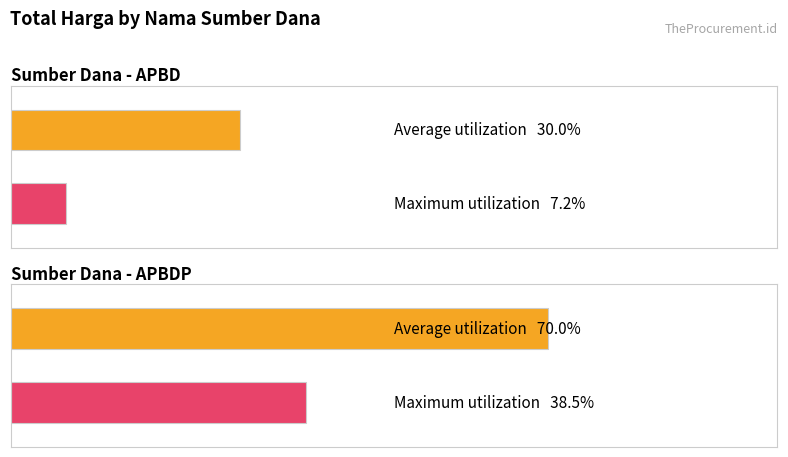

At which category is the sum across all series the highest?

APBDP